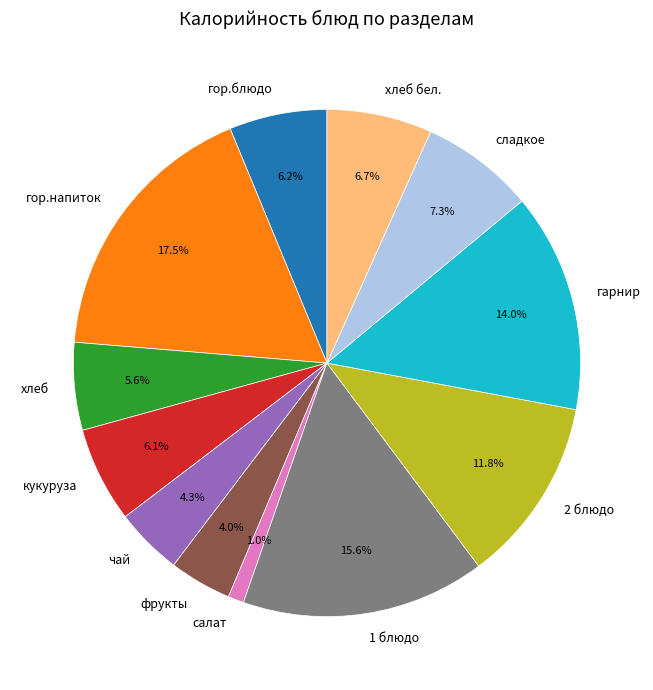

To the nearest percent, what portion does фрукты represent?

4%